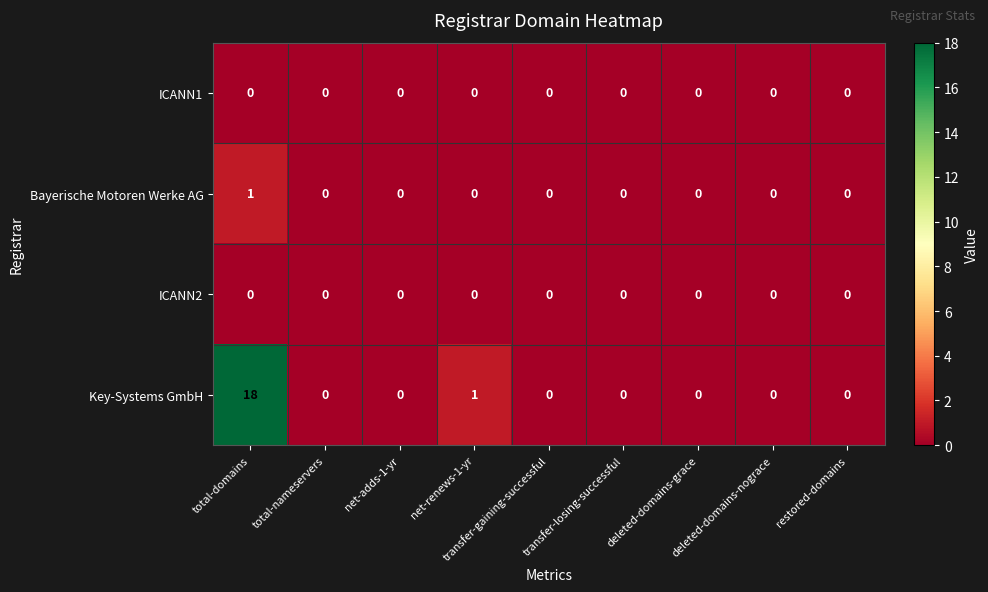

What is the sum of all Key-Systems GmbH values?

19